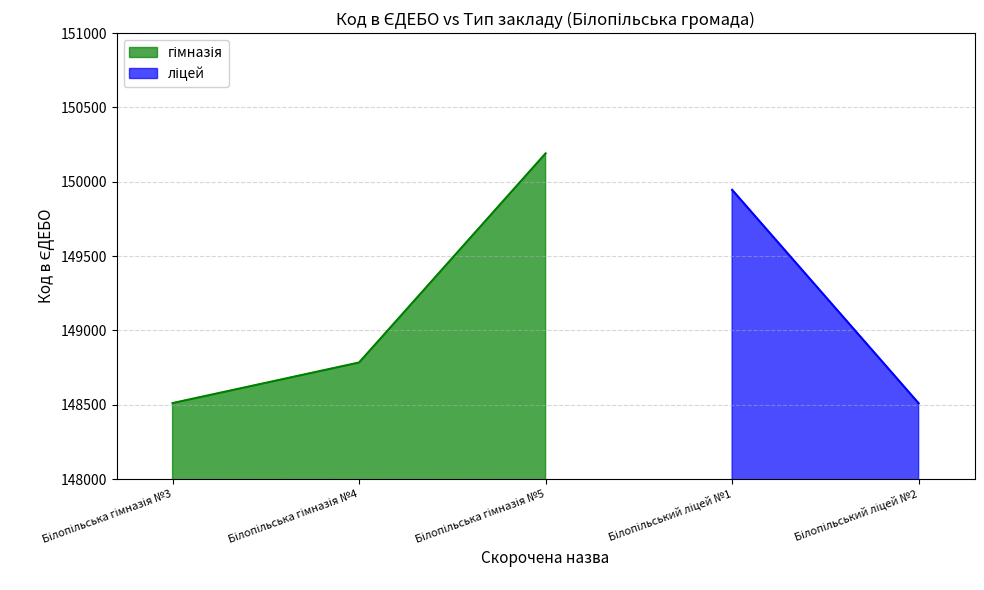

Which category has the highest value across all series?

Білопільська гімназія №5